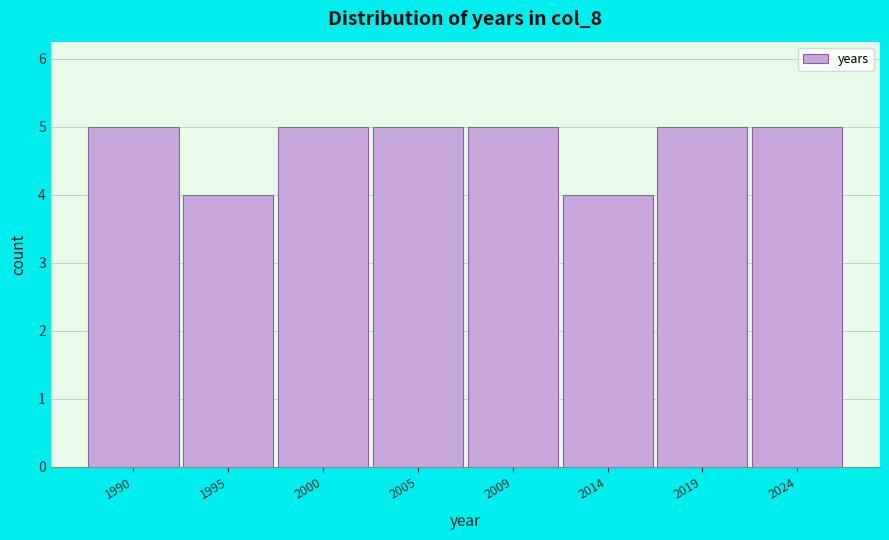

Reading left to right, what are all the values shown in this chart?

5	4	5	5	5	4	5	5